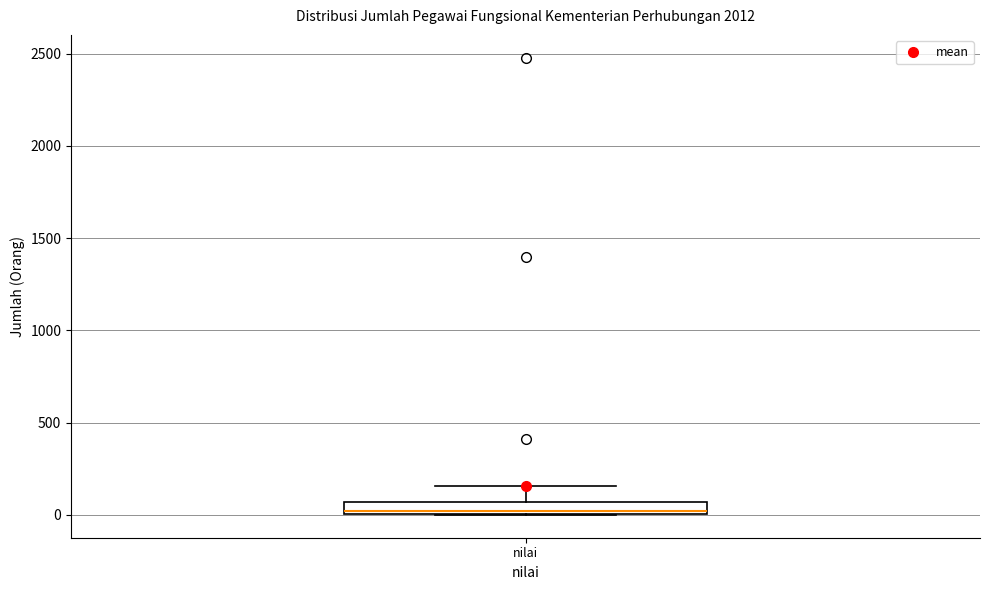

Where is the upper edge of the box for nilai on the y-axis? The values are not printed on the chart, so give them approximately, as read against the axis.

50